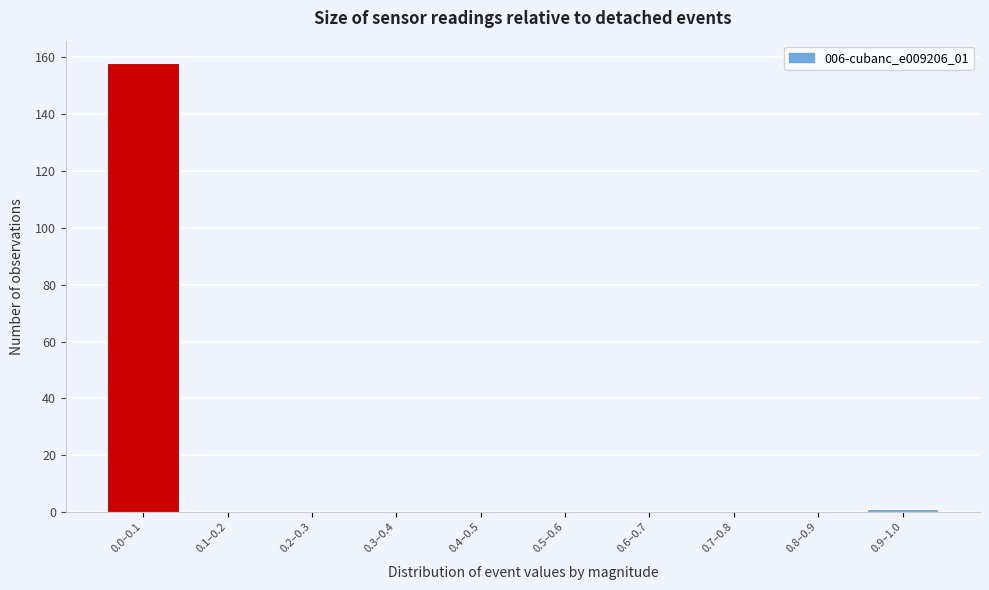

Reading left to right, transcribe all the data shown in this chart.

0.0–0.1=158	0.1–0.2=0	0.2–0.3=0	0.3–0.4=0	0.4–0.5=0	0.5–0.6=0	0.6–0.7=0	0.7–0.8=0	0.8–0.9=0	0.9–1.0=1